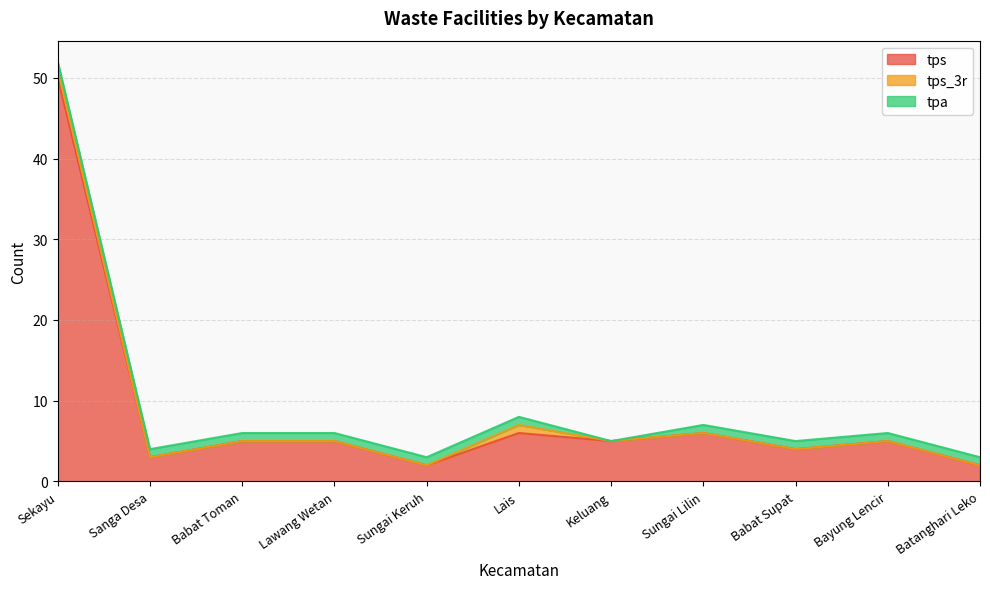

In tpa, how many points are lower than both neighbors (excluding endpoints)?

1